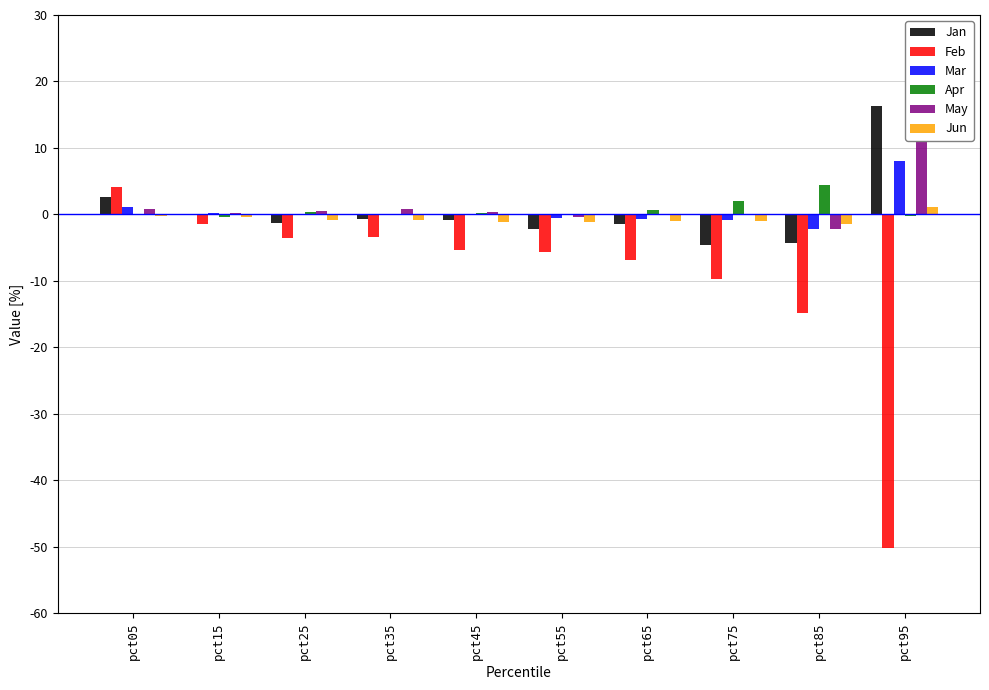

At how many categories does at least one series exceed 0?

10